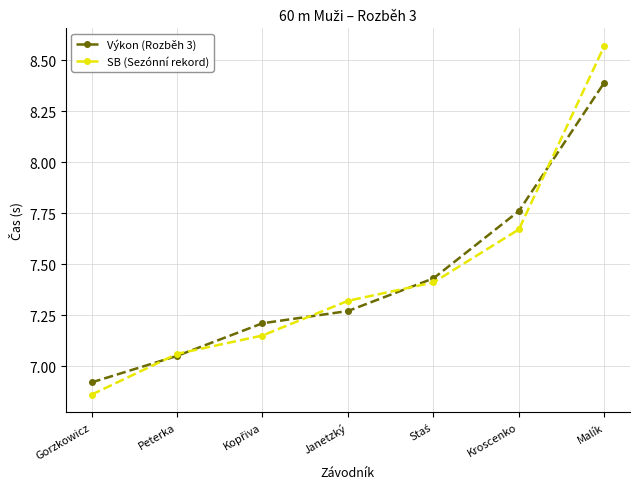

What are all the series names shown in the legend?

Výkon (Rozběh 3), SB (Sezónní rekord)